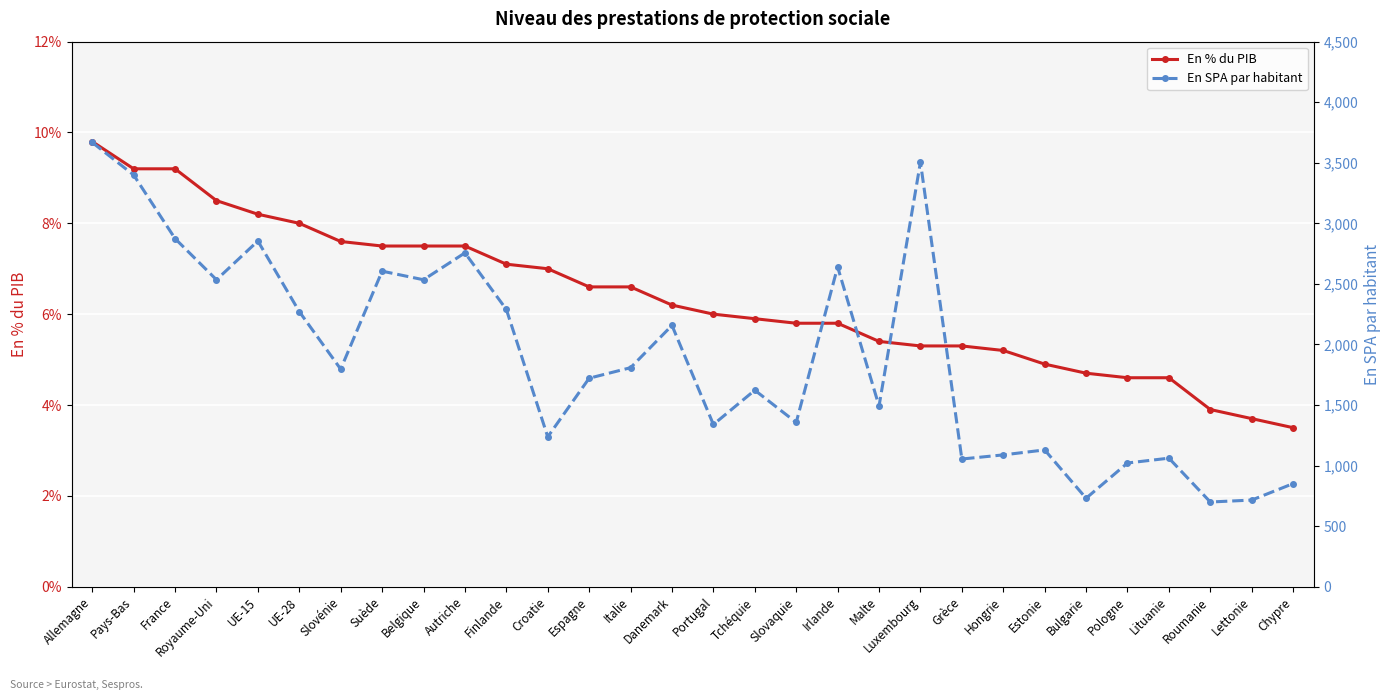

What is the maximum value shown in the chart?

3668.0